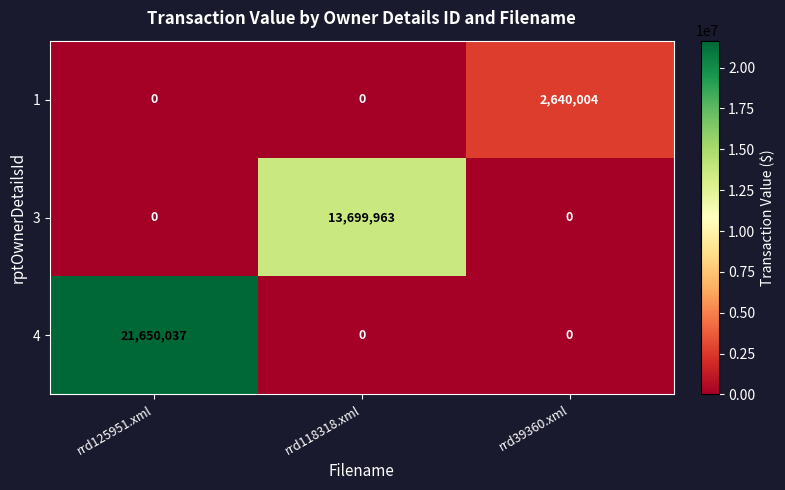

What is the total value across all series at rrd118318.xml?

13699963